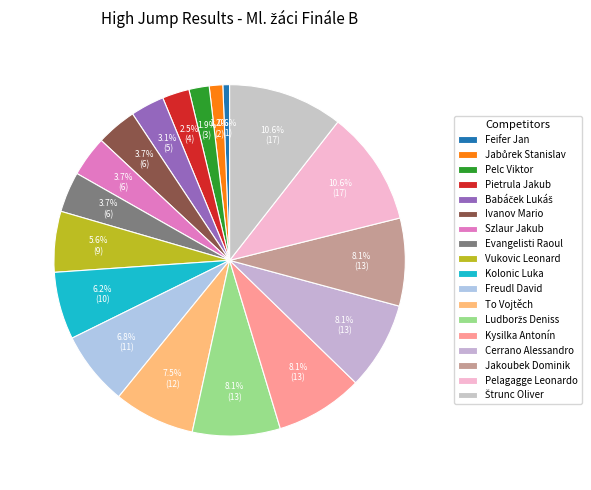

Is there any slice that represents more than half of the pie?

No